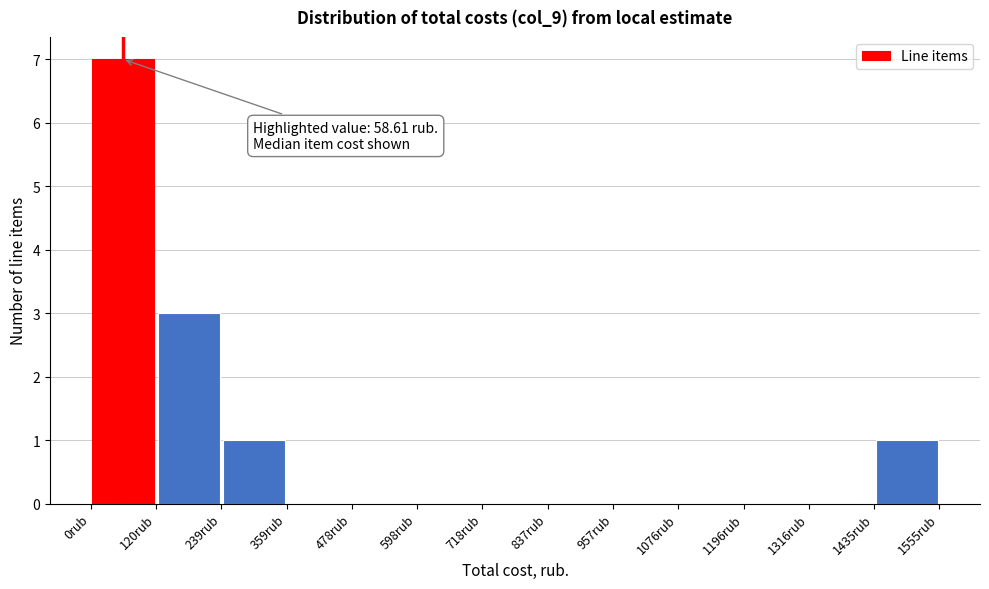

Over which range of the x-axis is the bar tallest?

0 to 120